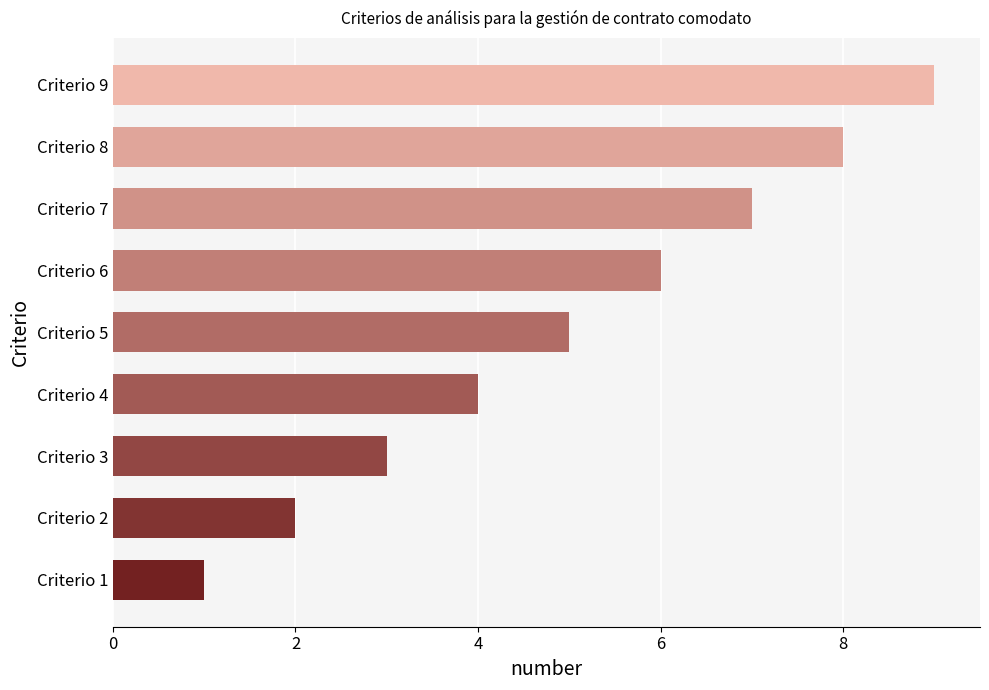

Approximately how many times larger is the value at Criterio 2 compared to Criterio 5?

0.4